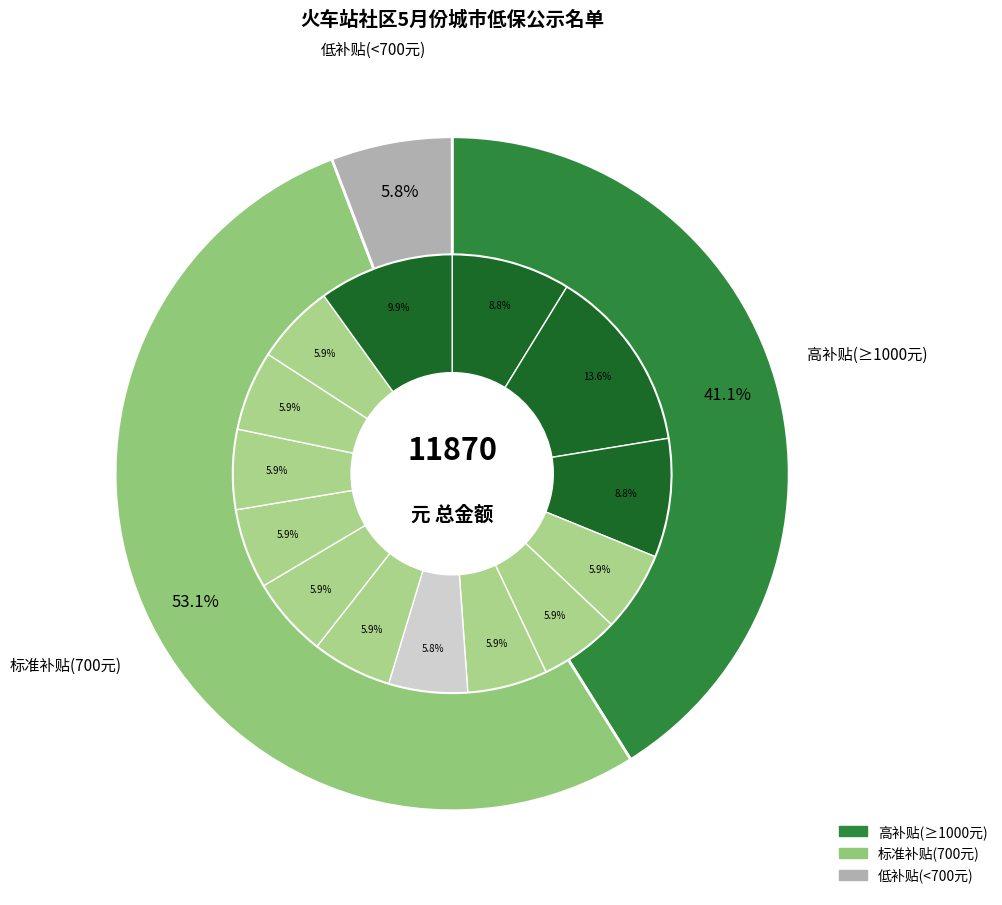

Does 王*林 represent more than half of the total?

No